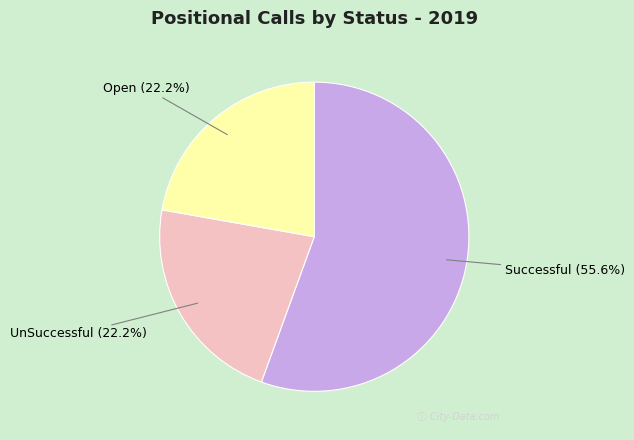

Is there any slice that represents more than half of the pie?

Yes